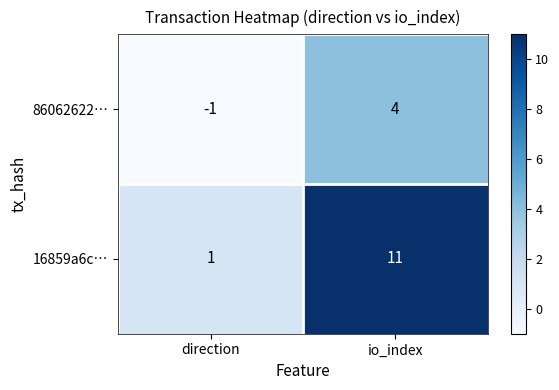

How many data points does each series have?

2